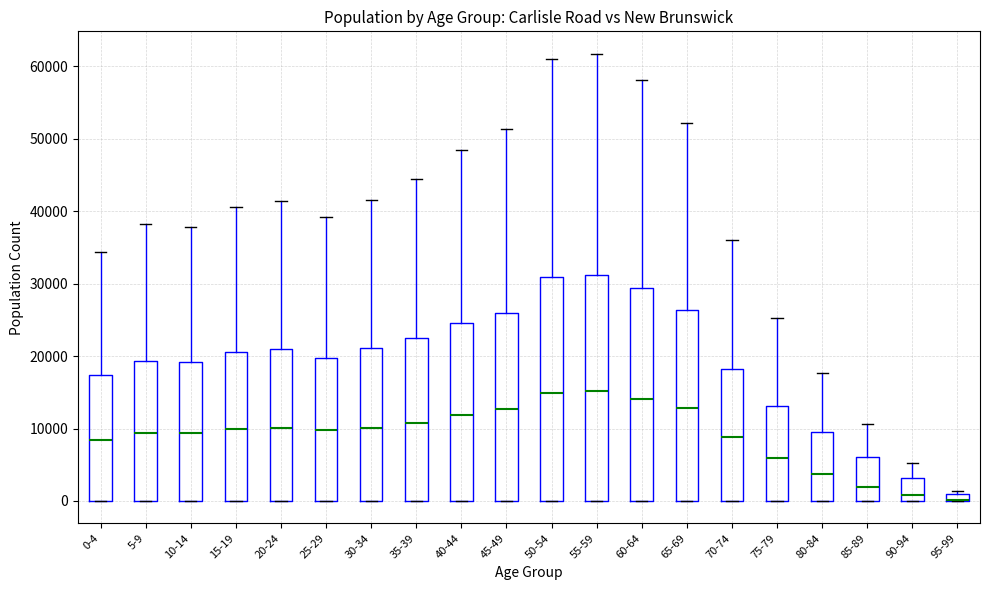

Where does the upper whisker of the box for 45-49 end on the y-axis? The values are not printed on the chart, so give them approximately, as read against the axis.

51000